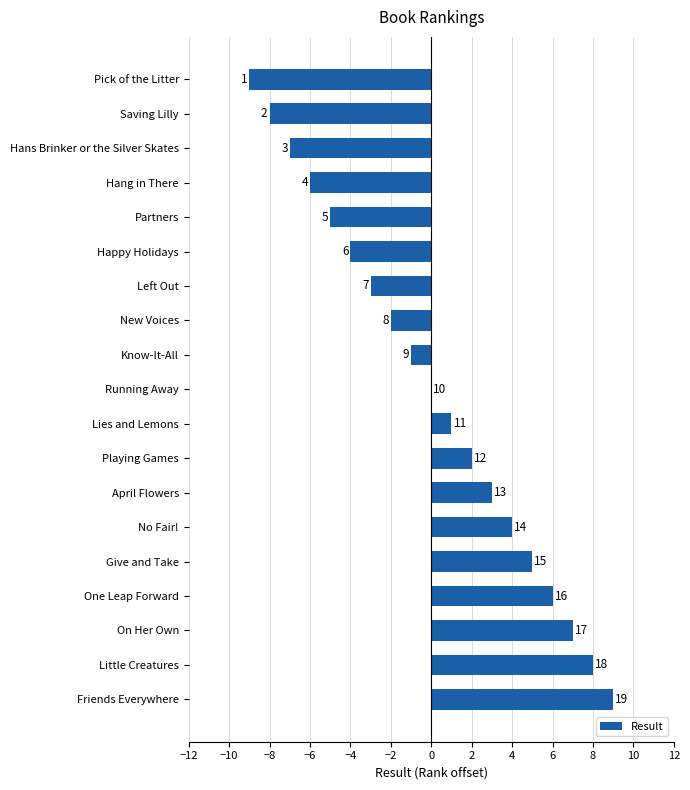

Are the bars horizontal?

Yes